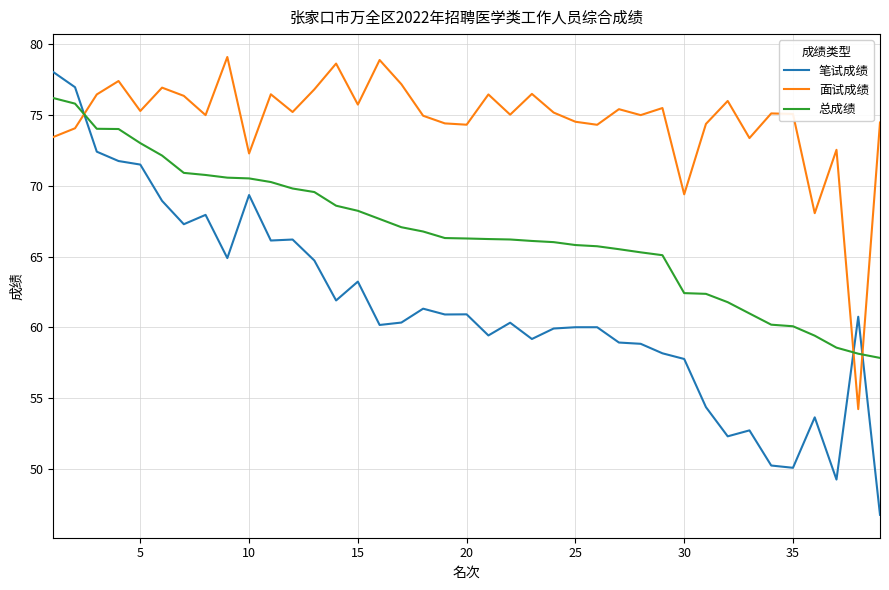

What is the difference between the maximum and minimum values in the 面试成绩 series?

24.9